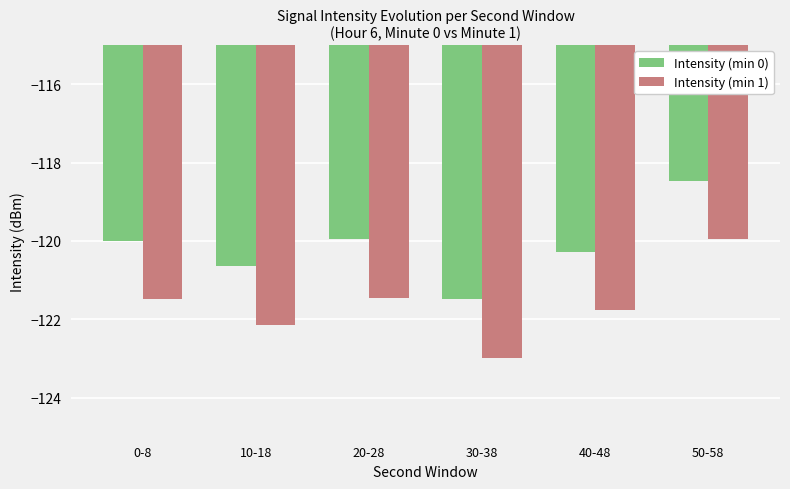

What is the spread (max minus min) of values at 30-38?

1.5